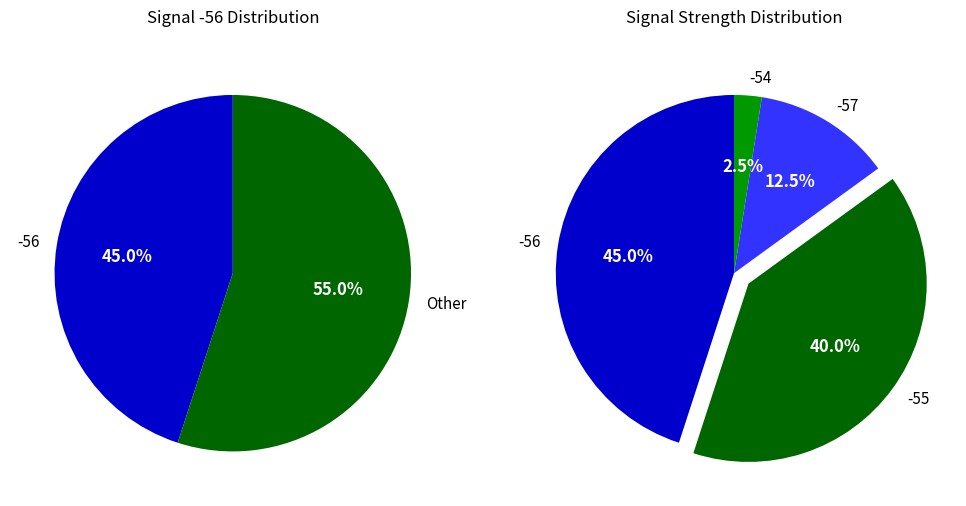

Is the sum of 15 and 20 greater than half?

No